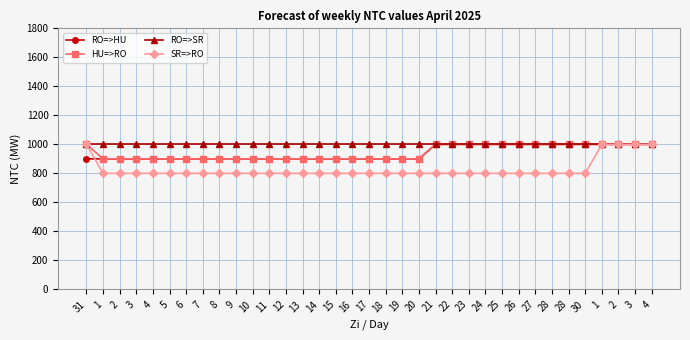

What are all the series names shown in the legend?

RO=>HU, HU=>RO, RO=>SR, SR=>RO